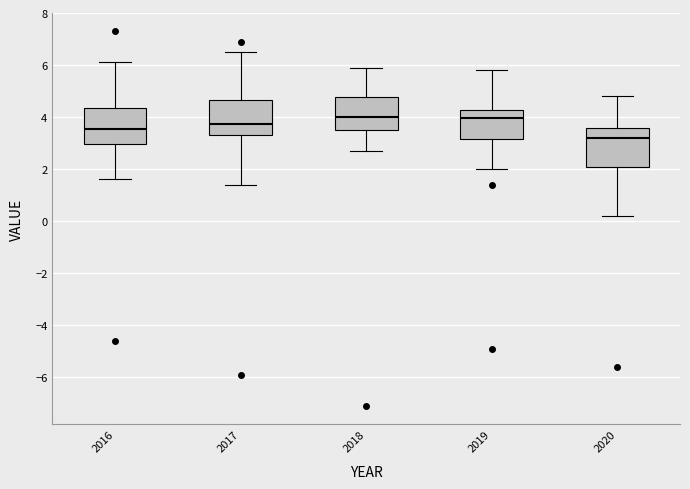

Where does the upper whisker of the box at x = 2019 end on the y-axis? The values are not printed on the chart, so give them approximately, as read against the axis.

5.8